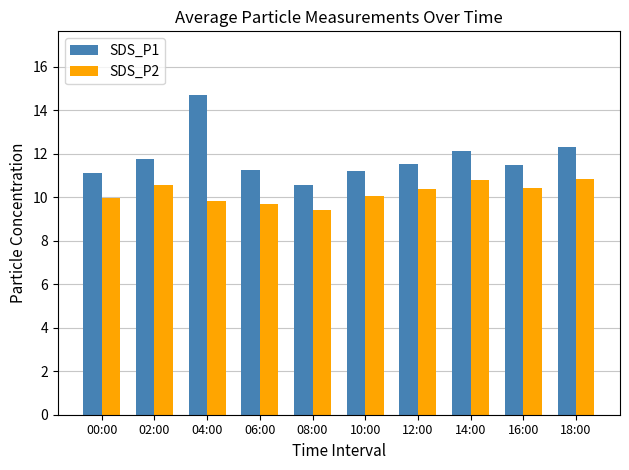

Which category has the highest value in the SDS_P1 series?

04:00